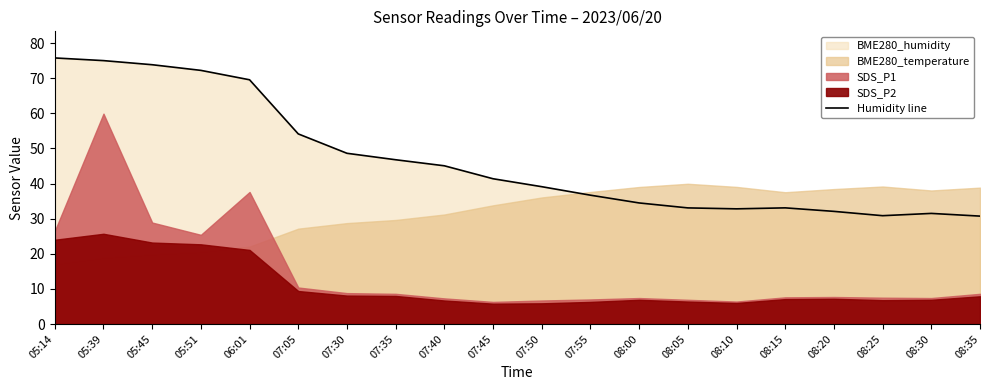

Approximately how many times larger is the value at 08:10 compared to 08:15?

1.0